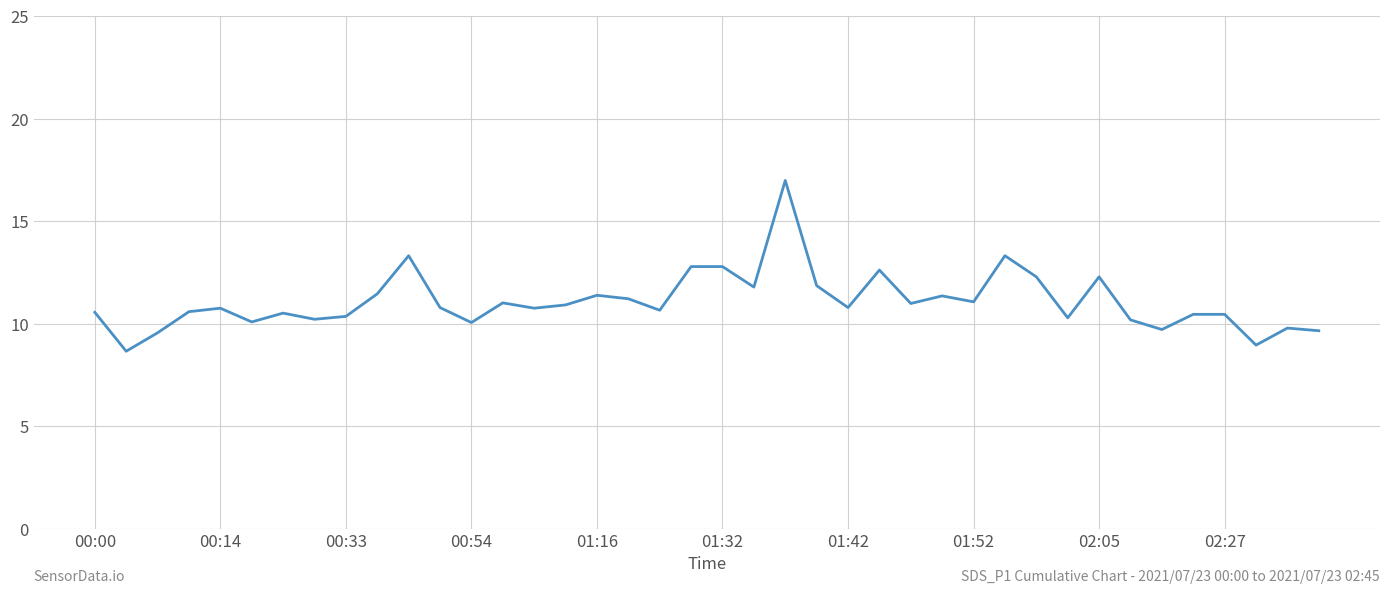

How many interior local valleys (lower than both neighbors) does the data have?

13